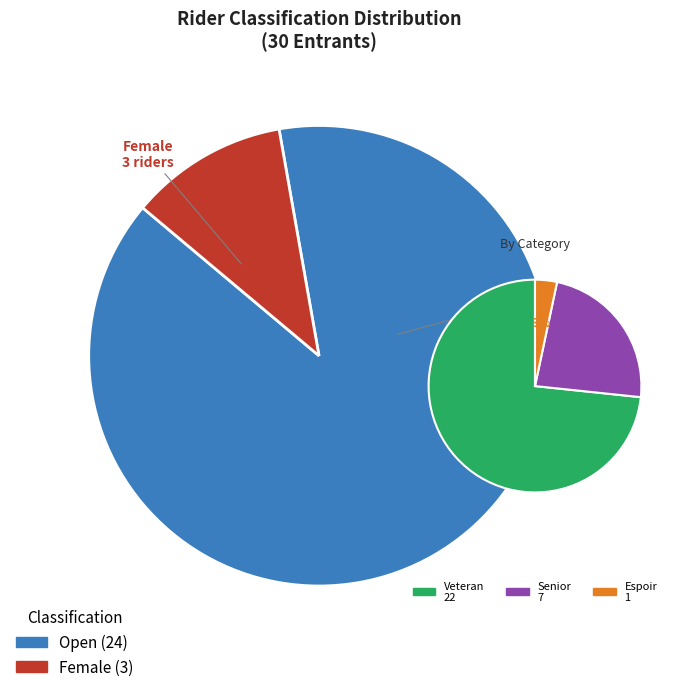

Which slice is the largest?

Open